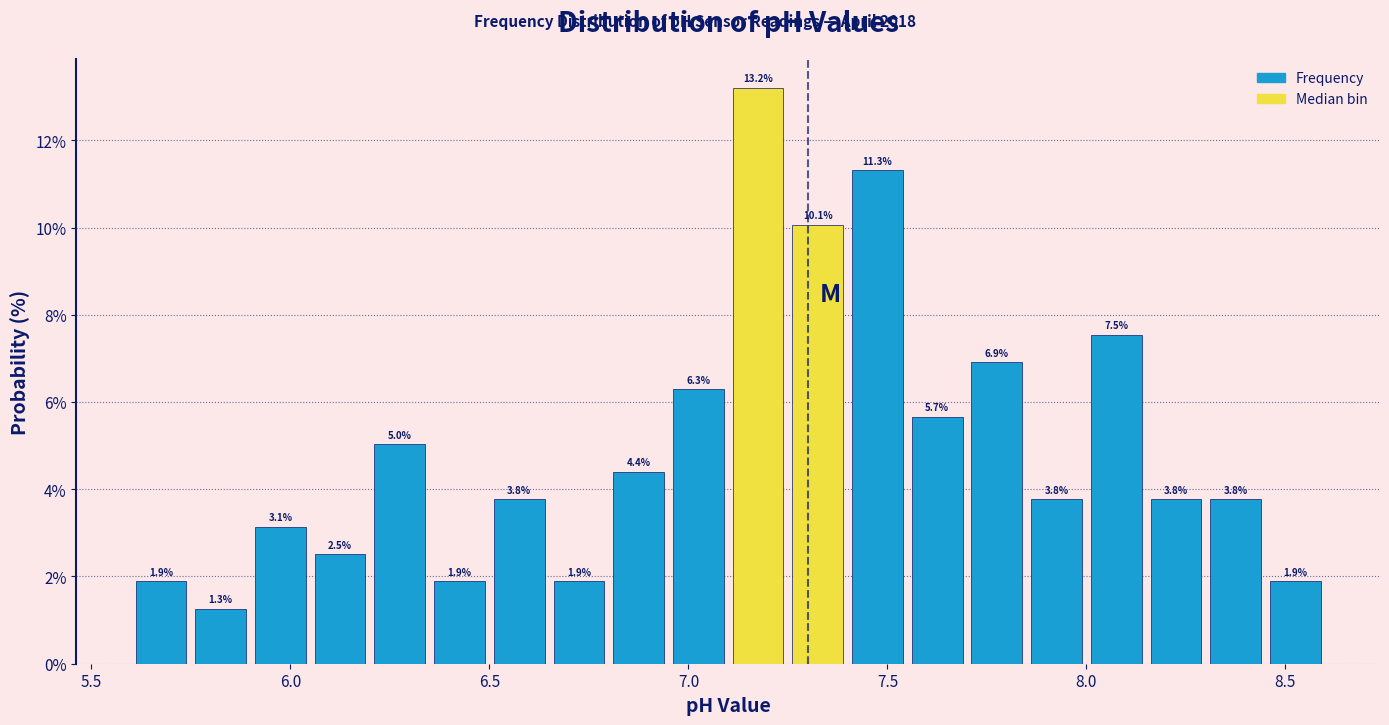

Read against the x-axis, roughly where is the centre of the tallest bar?

7.20